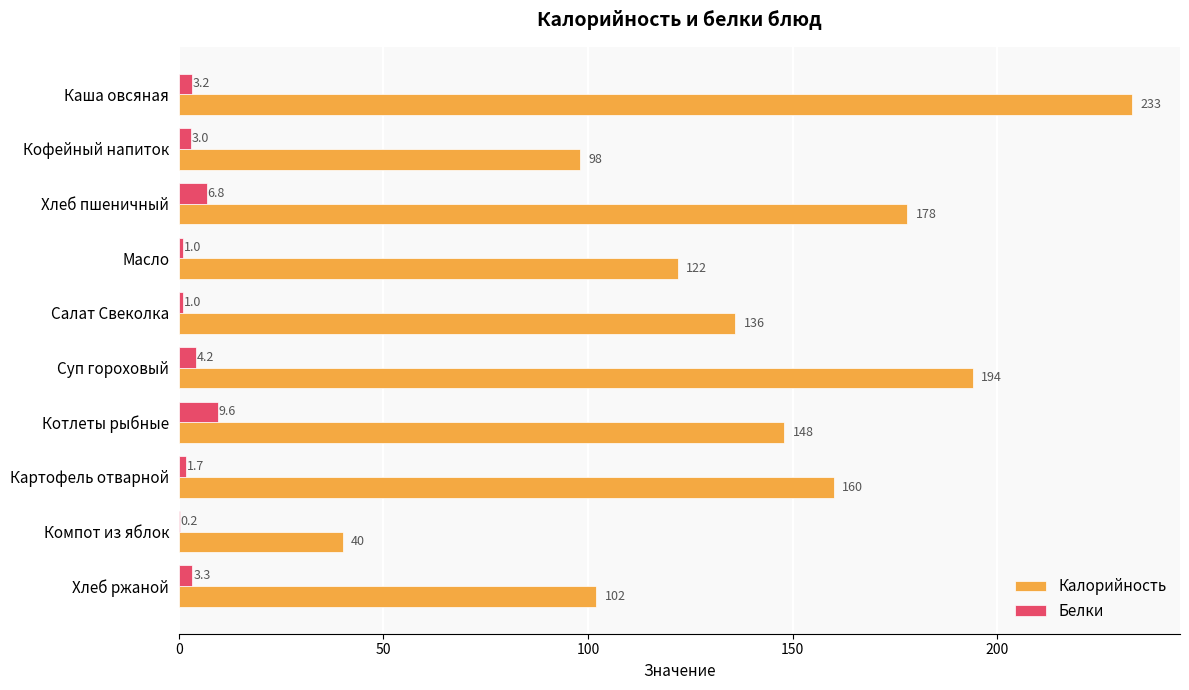

What is the approximate value of Белки at Хлеб ржаной?

3.3